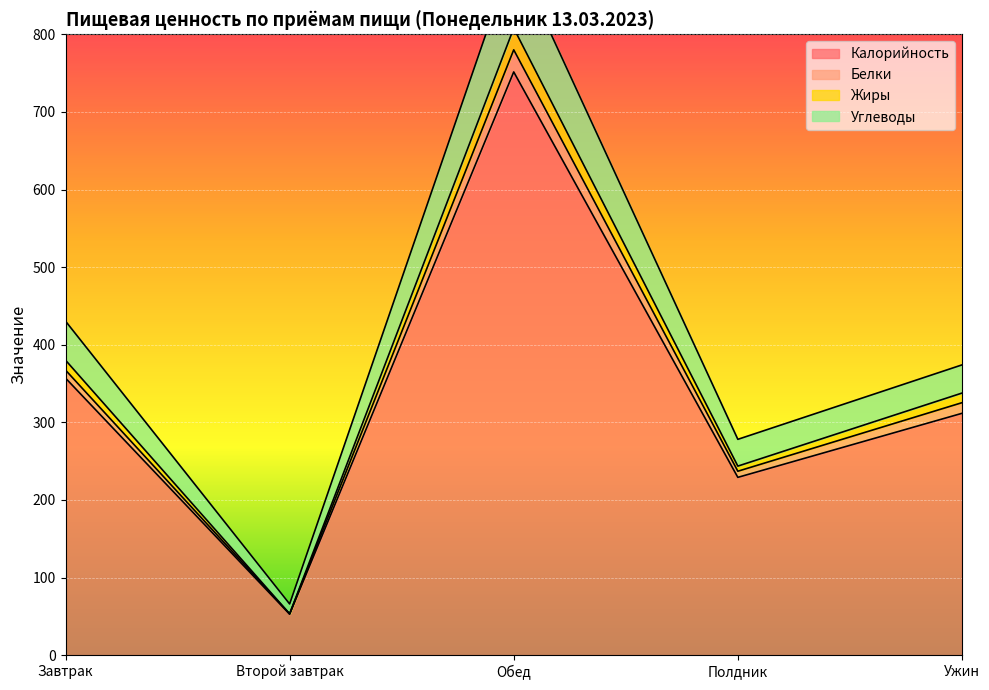

True or false: Калорийность has more than 0 points higher than both neighbors.

True